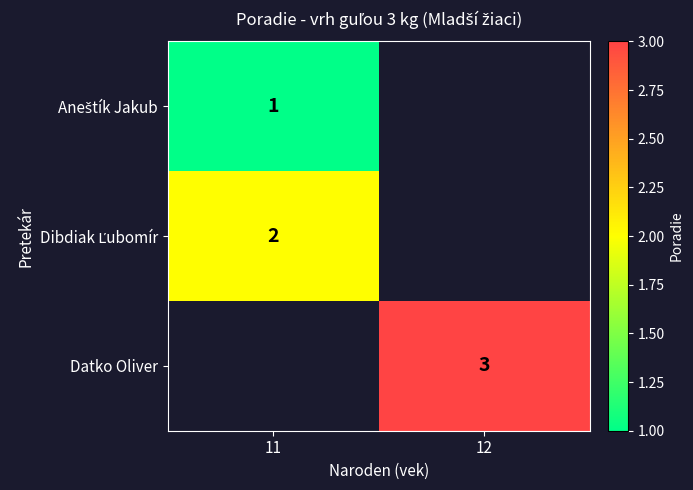

At how many categories does at least one series exceed 2?

1